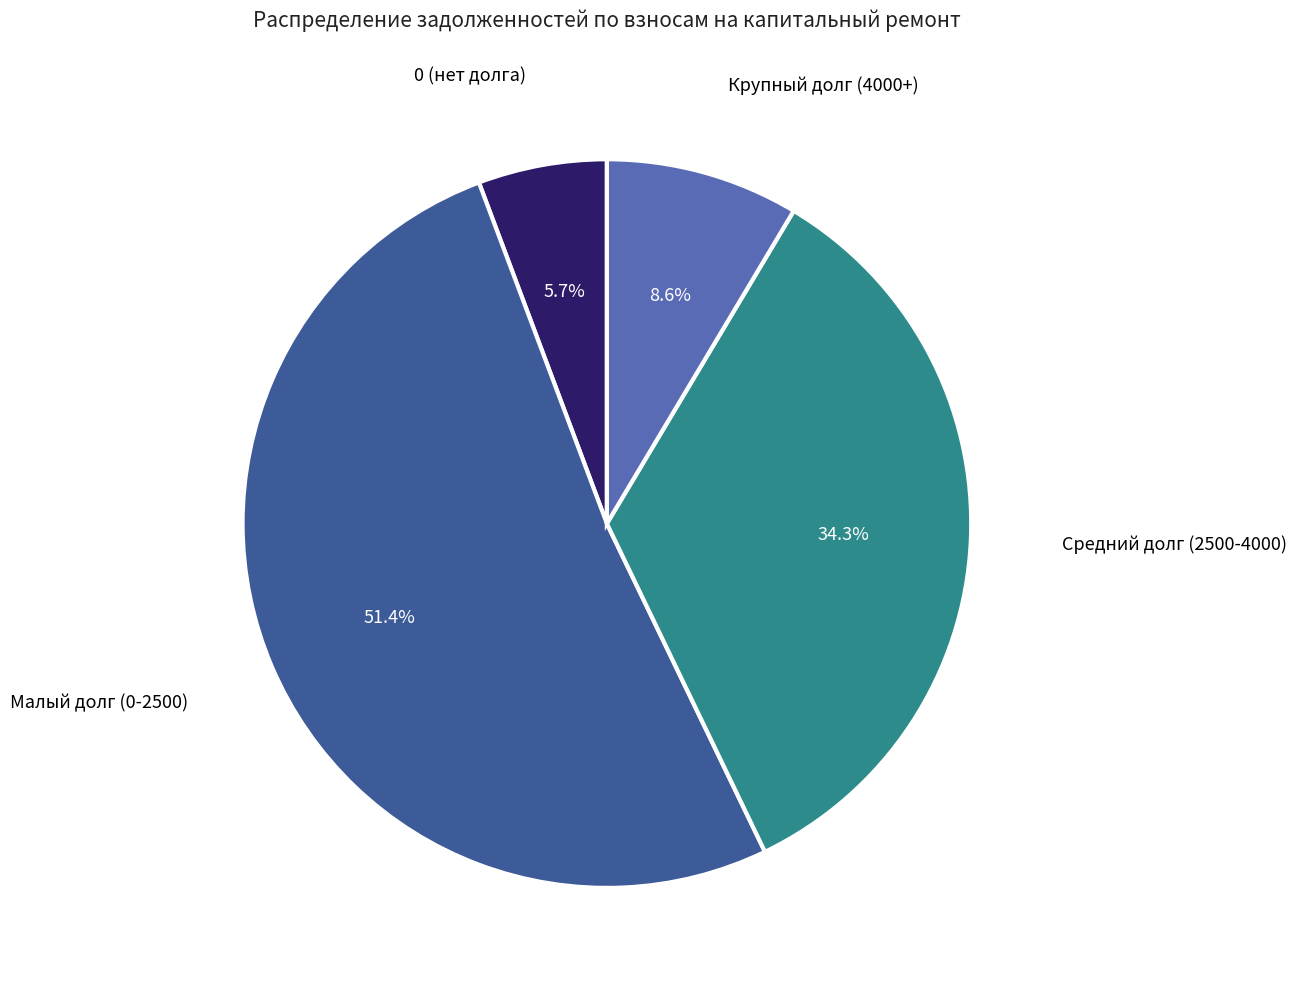

Is there a majority slice in this chart?

Yes